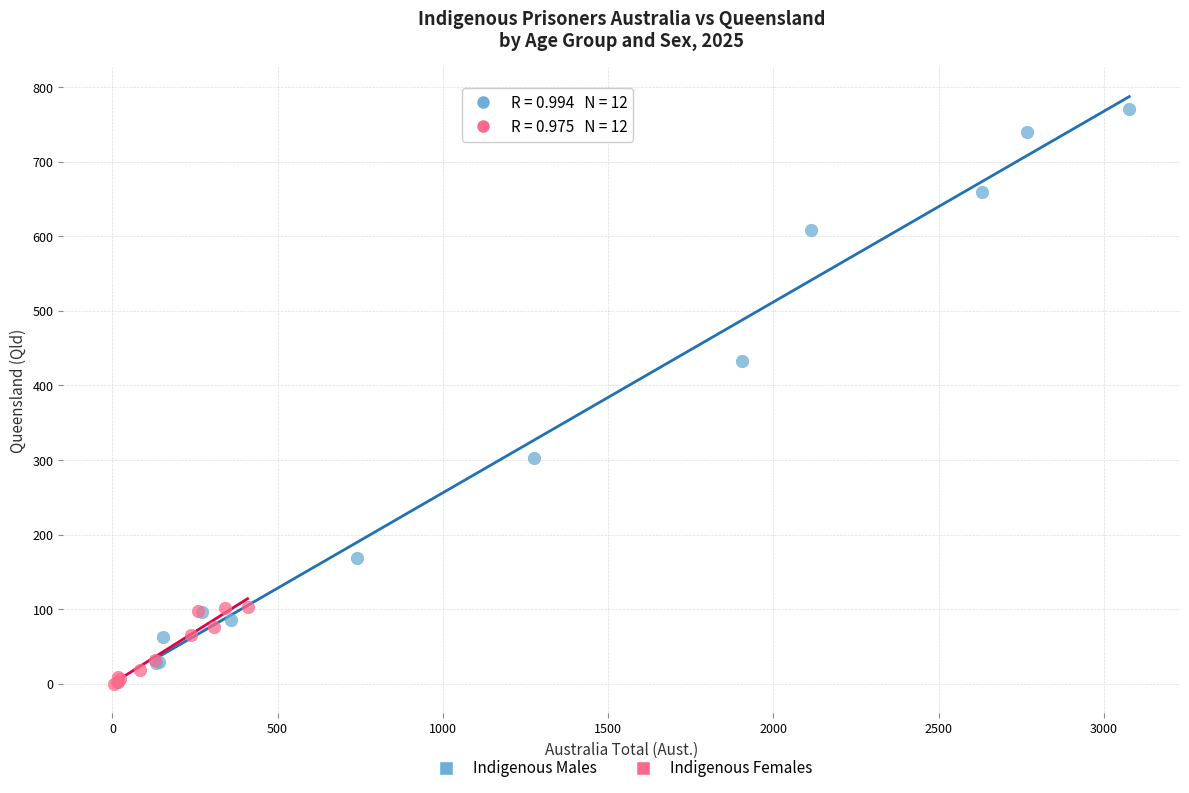

Which series contains the highest Y value?

Indigenous Males